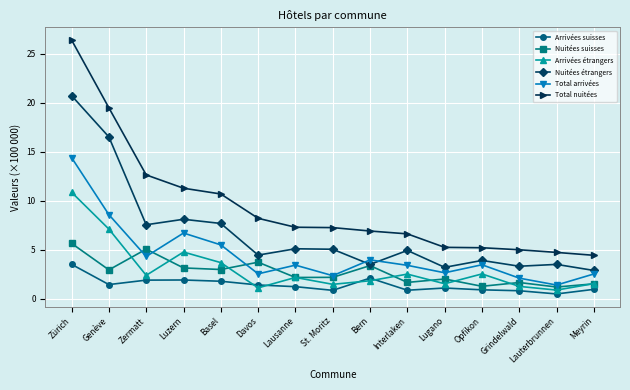

At which category is the sum across all series the highest?

Zürich